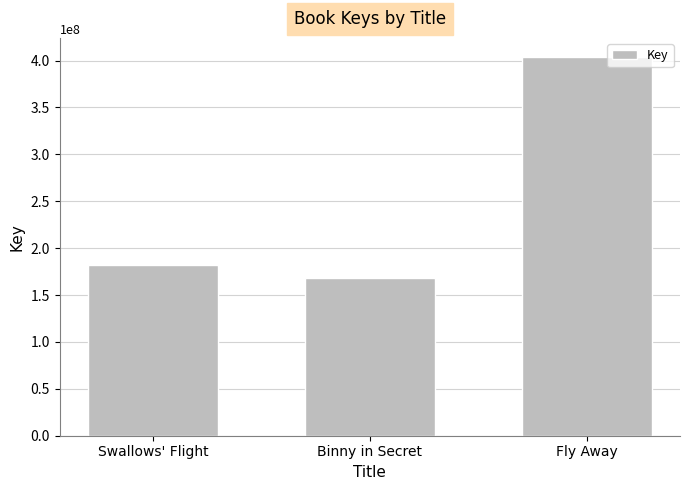

What is the approximate value at Fly Away?

403910348